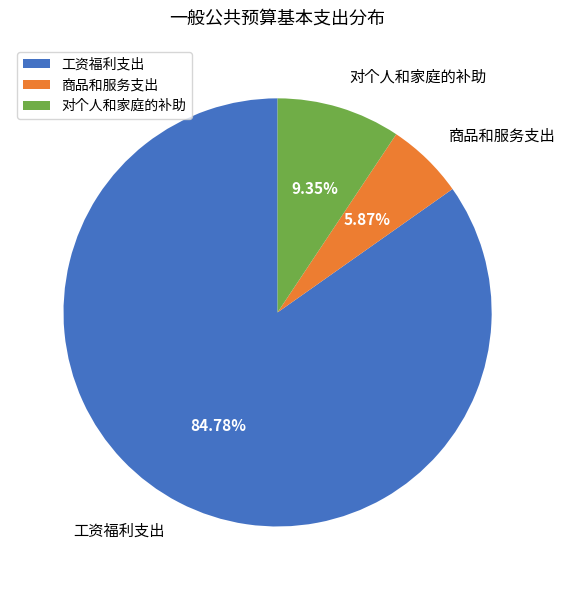

To the nearest percent, what portion does 工资福利支出 represent?

85%